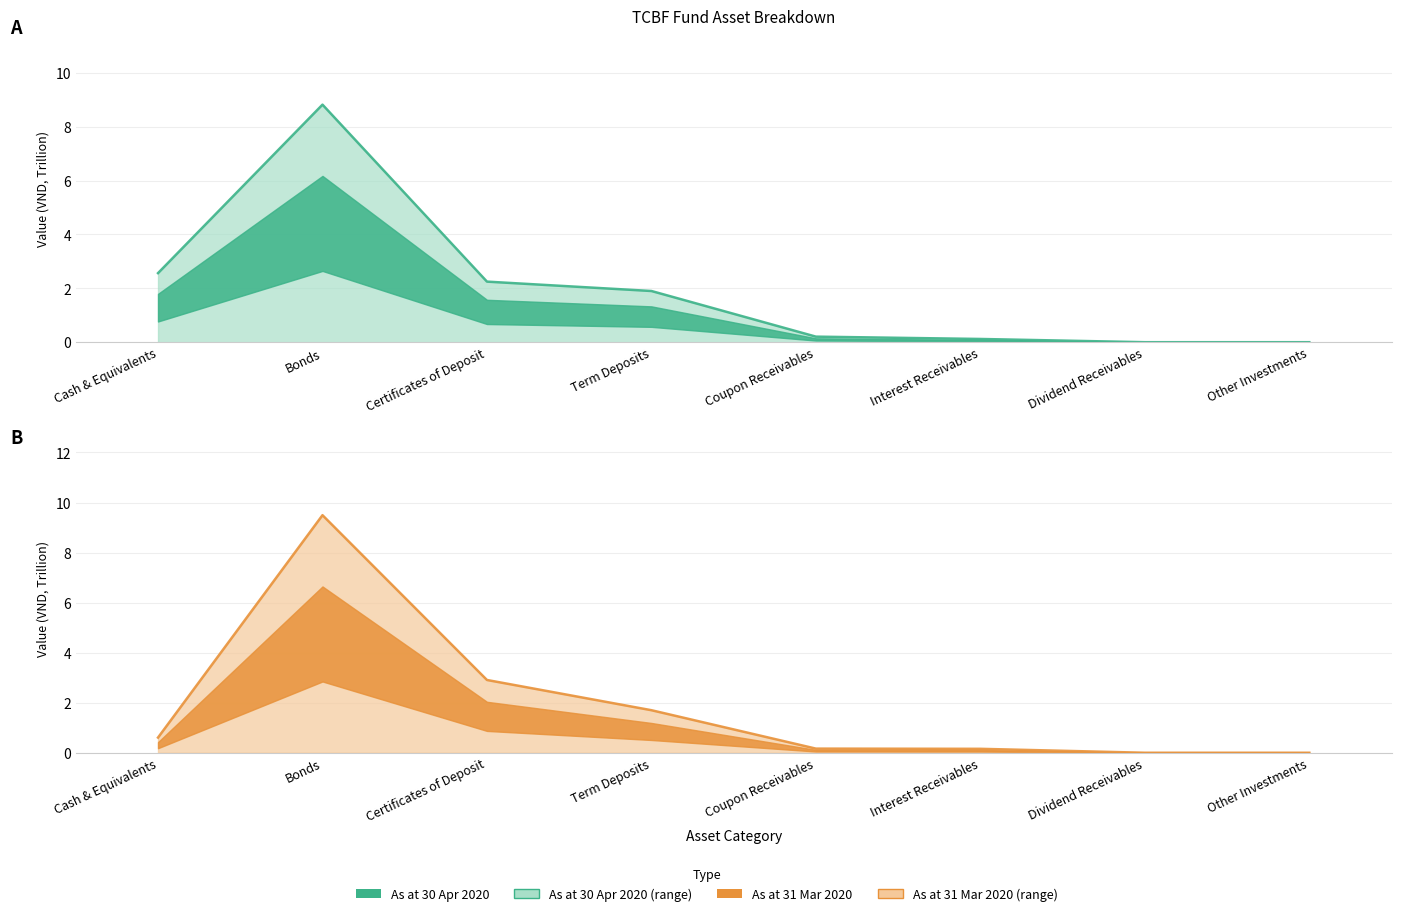

Between Bonds and Term Deposits, which is larger?

Bonds